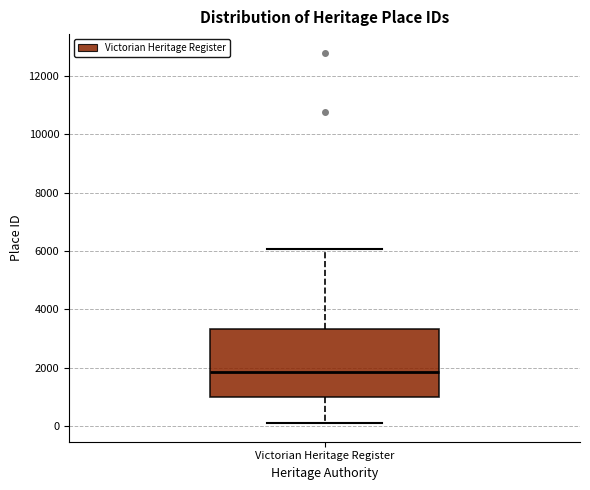

Where is the lower edge of the box for Victorian Heritage Register on the y-axis? The values are not printed on the chart, so give them approximately, as read against the axis.

1000